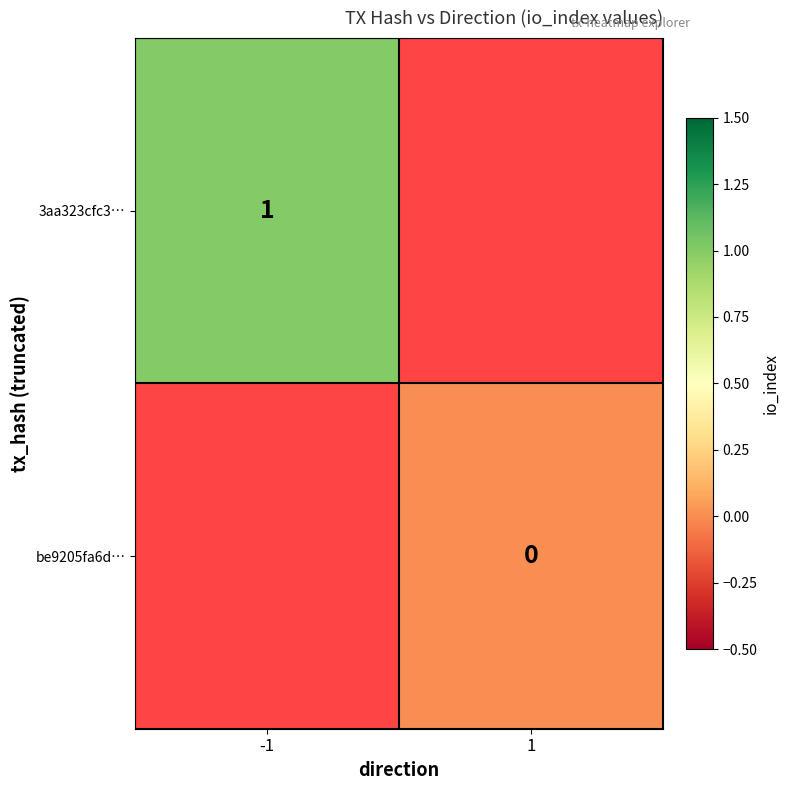

Is it true that 3aa323cfc3… equals 2 at -1?

False